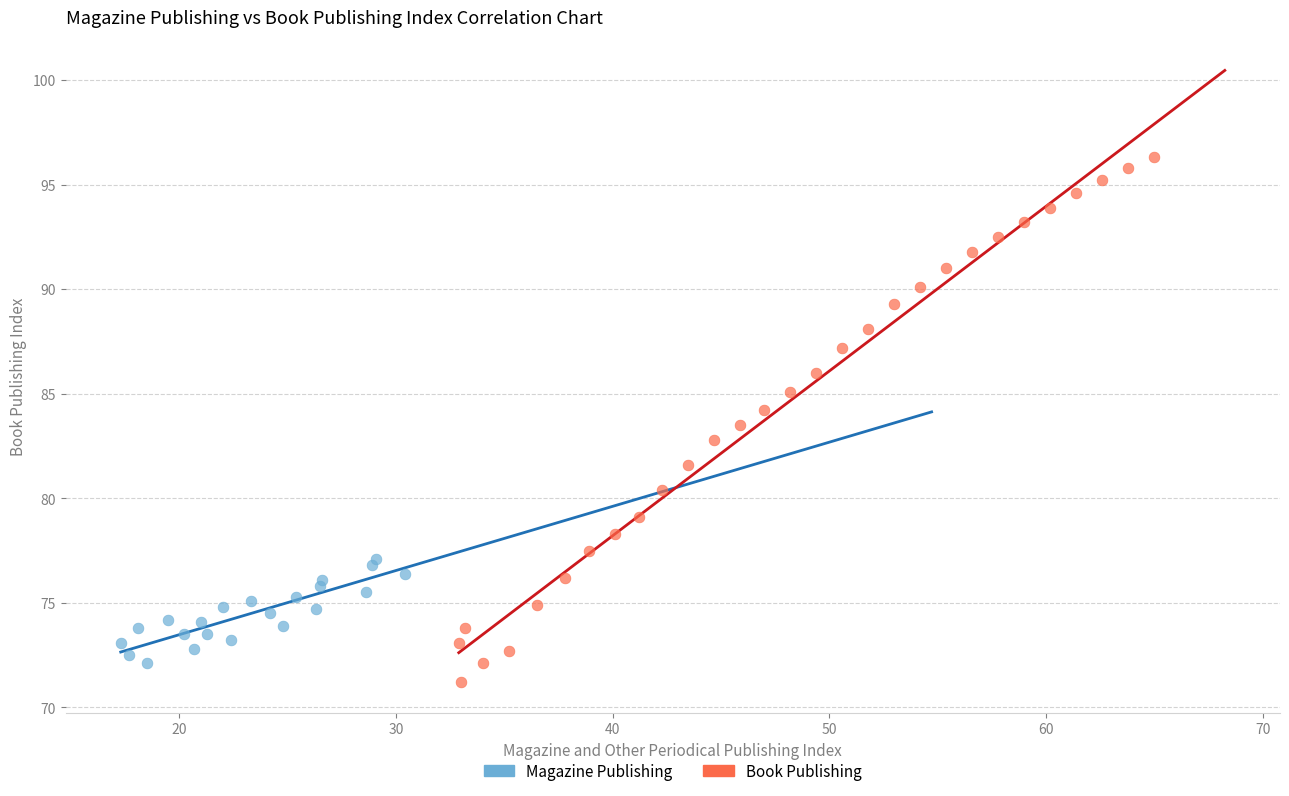

Which series reaches the maximum Y coordinate?

Book Publishing